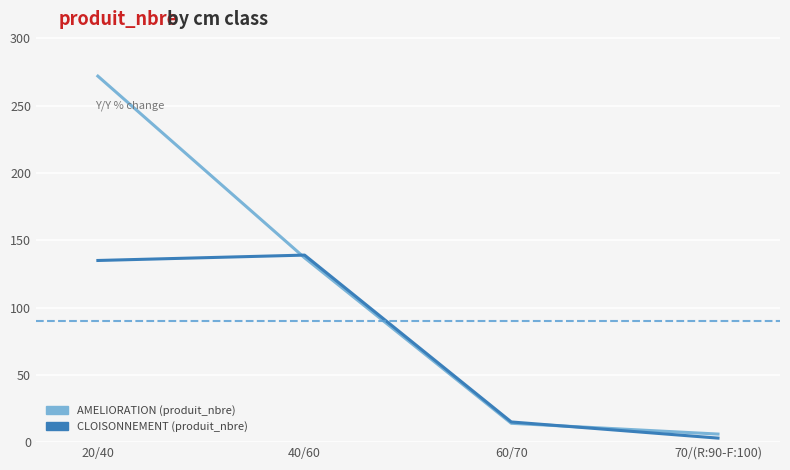

What is the average value of the CLOISONNEMENT (produit_nbre) series?

73